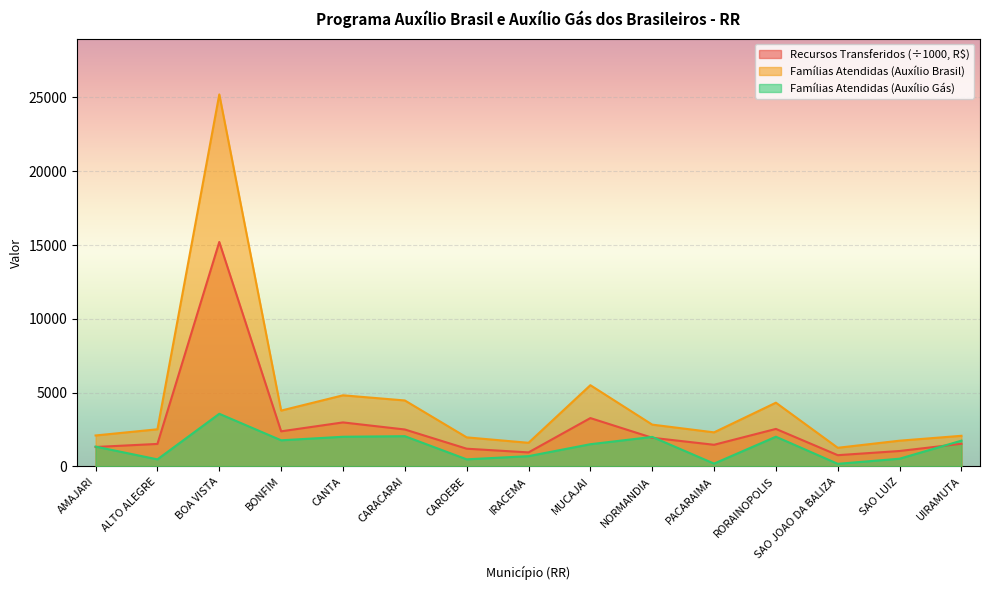

True or false: Famílias Atendidas (Auxílio Gás) and Famílias Atendidas (Auxílio Brasil) cross at least once.

False